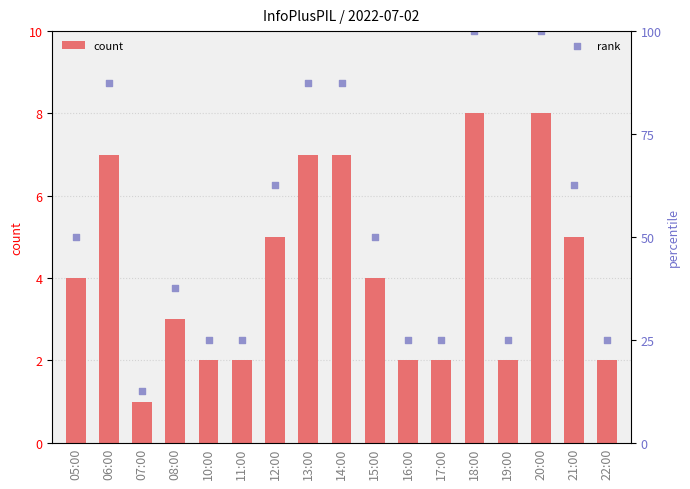

What is the total value across all series at 15:00?

54.0